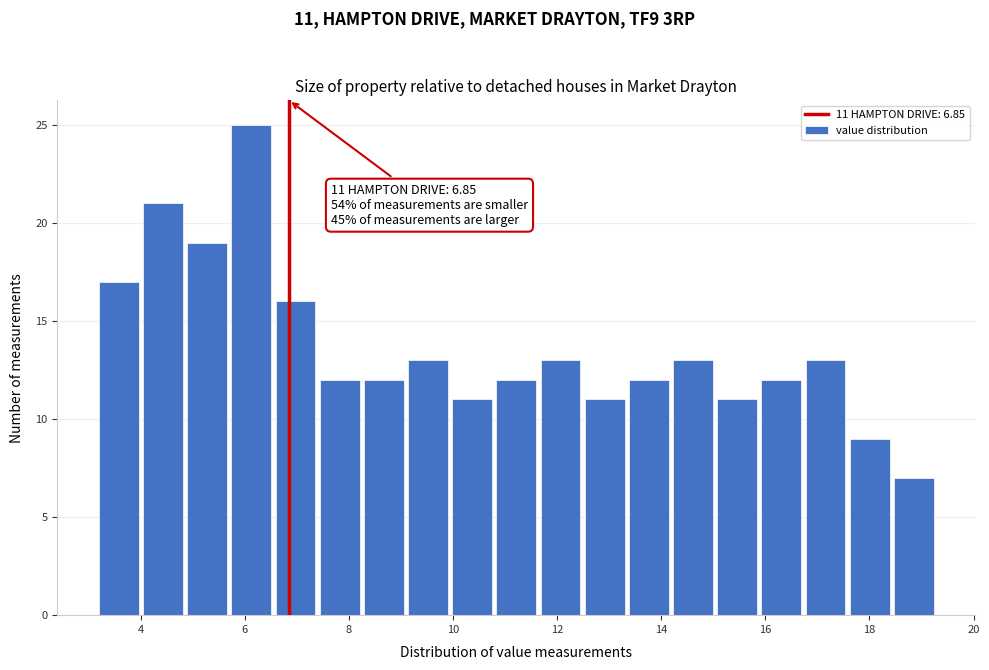

Over which range of the x-axis is the bar tallest?

5.8 to 6.6